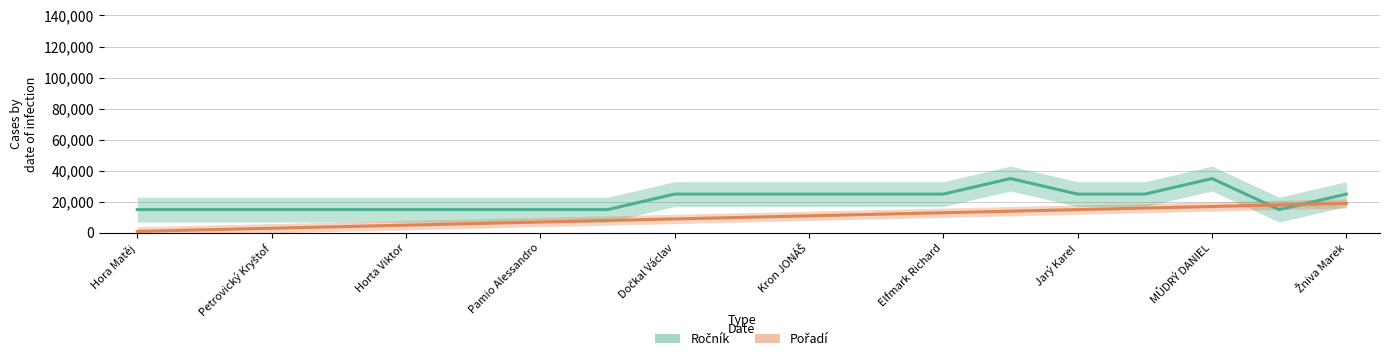

At how many categories does at least one series exceed 11084?

19